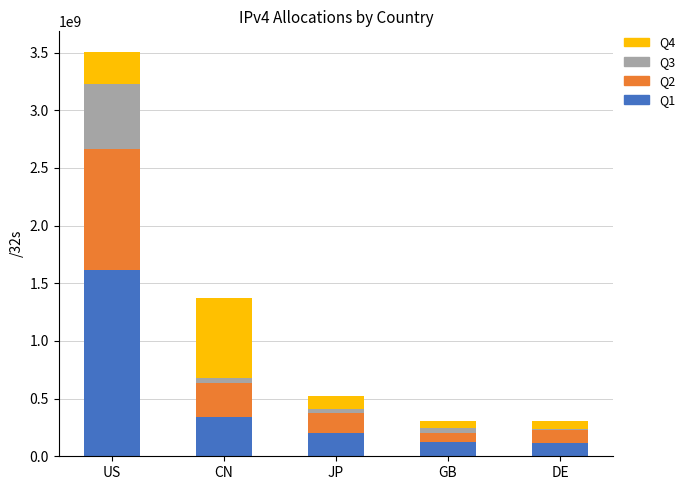

True or false: Q1 has a value of 338128128 at CN.

True